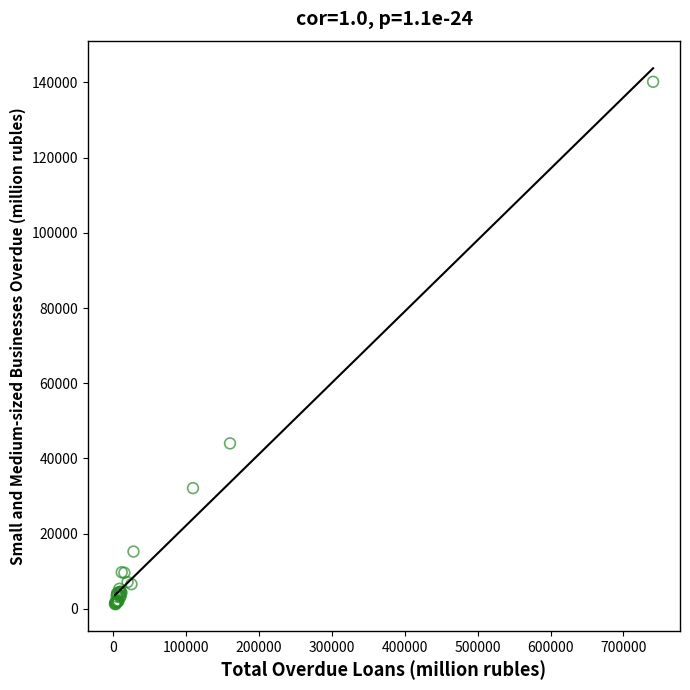

What Y value in the scatter plot is closest to 70714?

43996